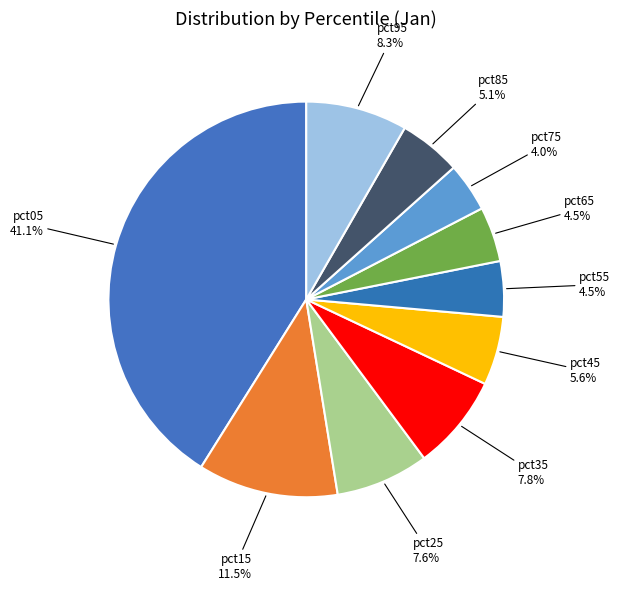

How many segments does this pie chart have?

10